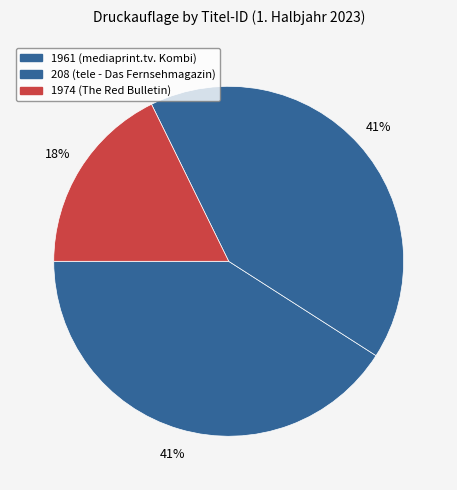

To the nearest percent, what portion does 1961 (mediaprint.tv. Kombi) represent?

41%